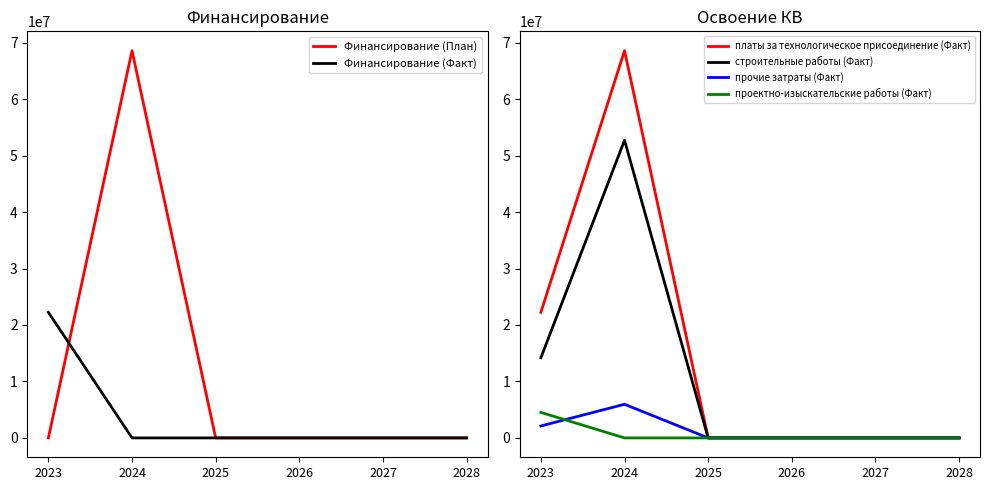

At which label is платы за технологическое присоединение (Факт) closest to 34290255?

2023